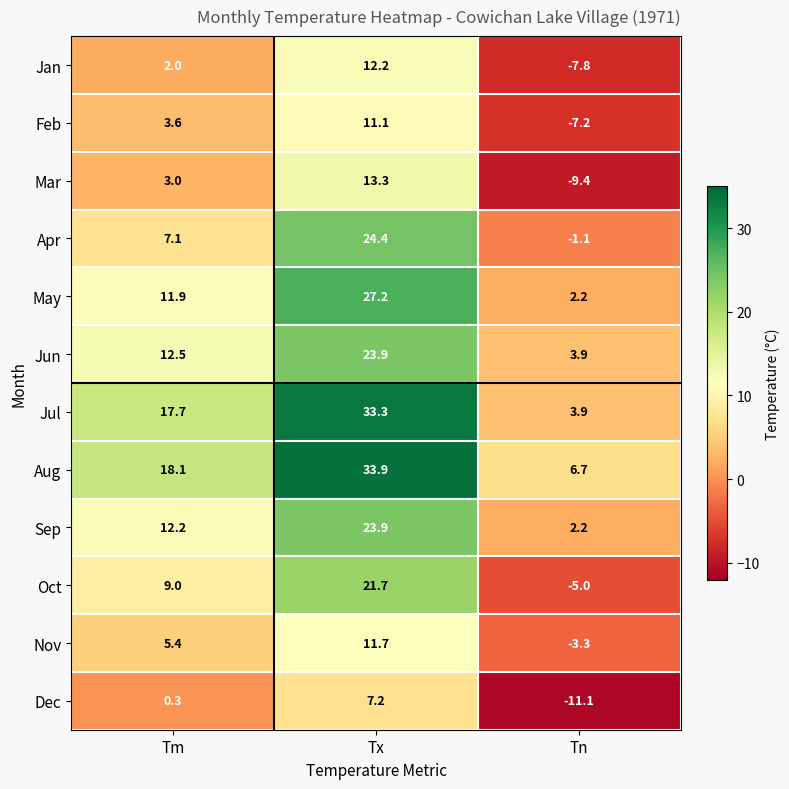

What is the minimum value shown in the chart?

-11.1